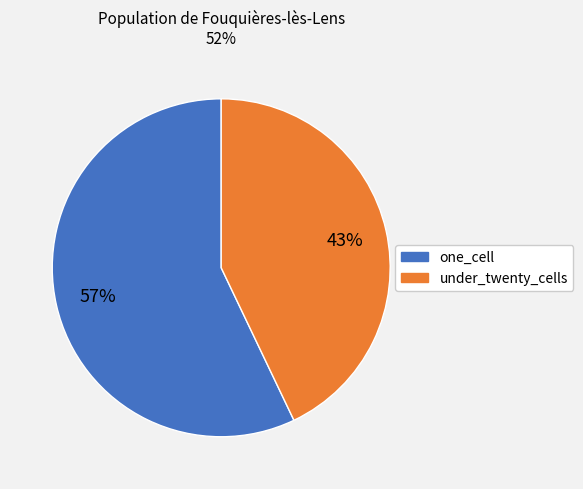

What percentage is the under_twenty_cells slice, to the nearest percent?

43%